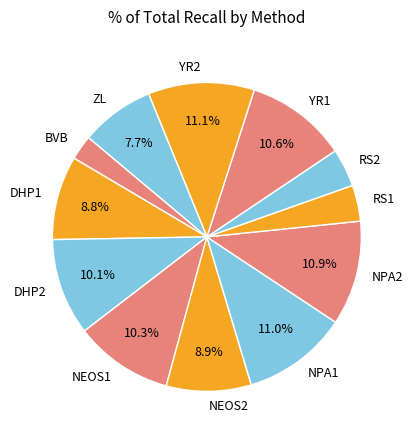

Count the number of slices in the pie.

12